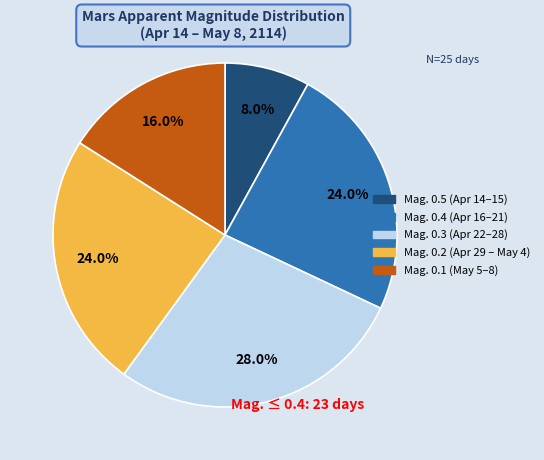

How many slices are in this pie chart?

5